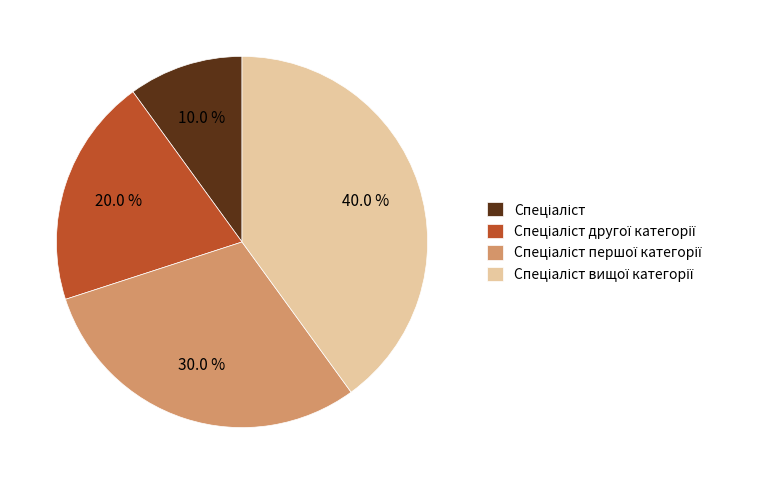

To the nearest percent, what is the average slice percentage?

25%